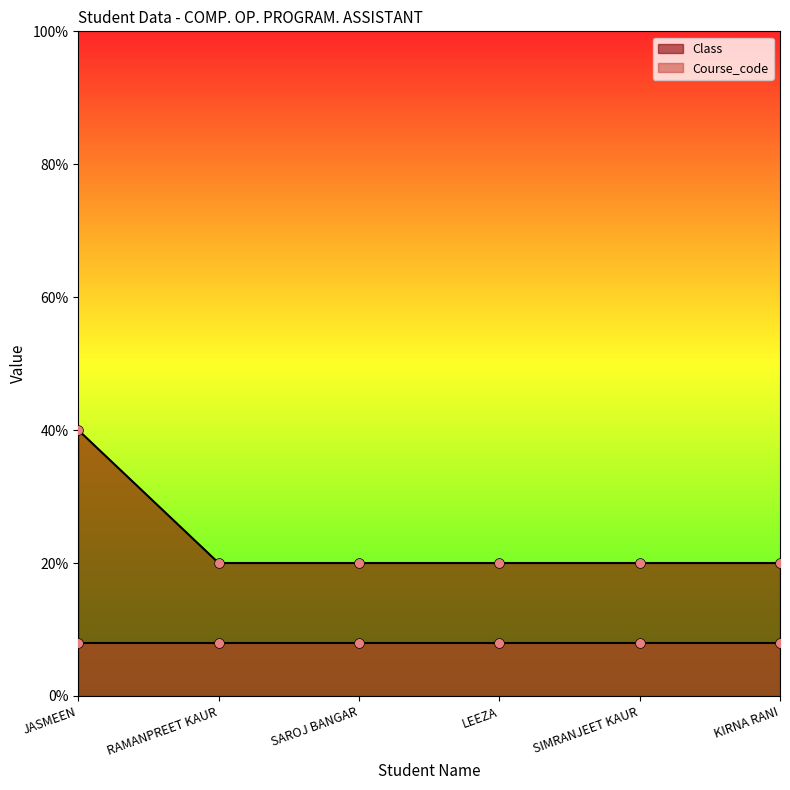

Which has a higher value, KIRNA RANI or JASMEEN?

JASMEEN